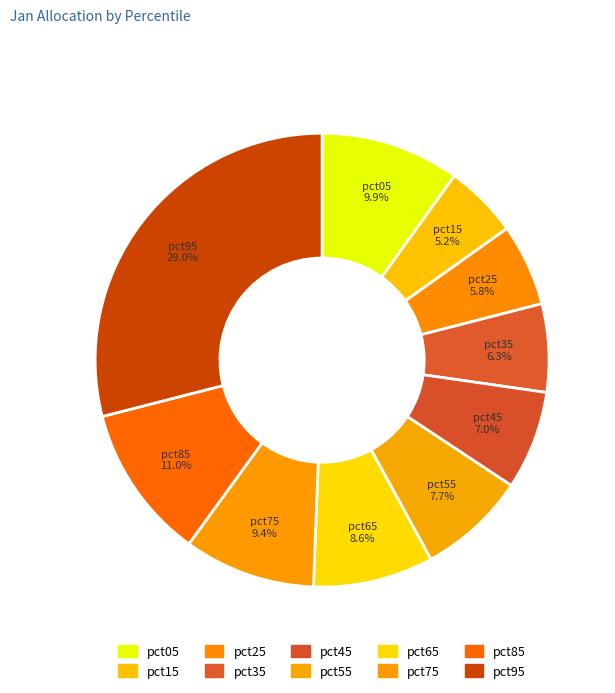

To the nearest percent, what is the difference between the pct35 and pct55 slice percentages?

1%